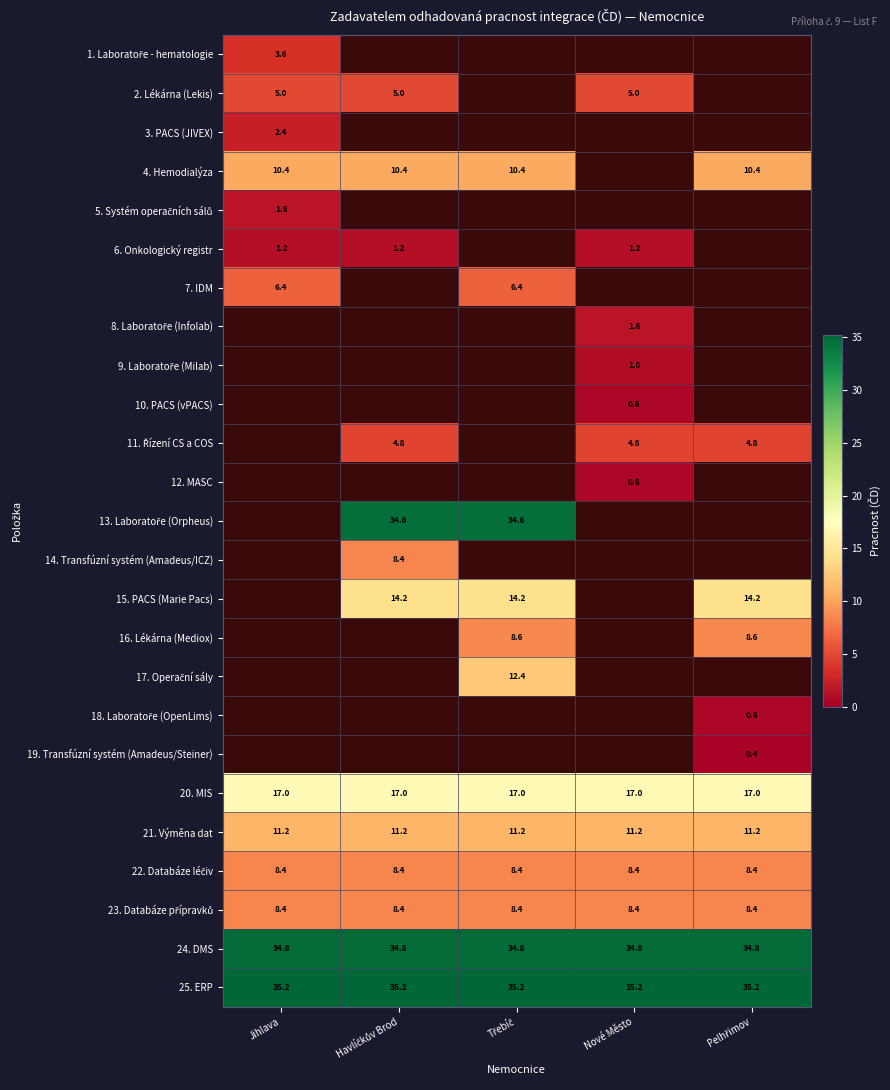

Which has a higher value, Třebíč or Jihlava?

Jihlava